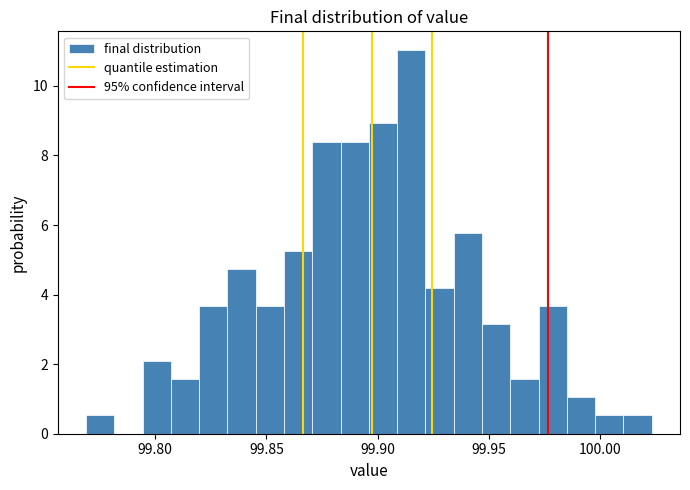

Around what value on the x-axis is the tallest bar? Give the approximate position of its centre, as read against the axis.

99.915